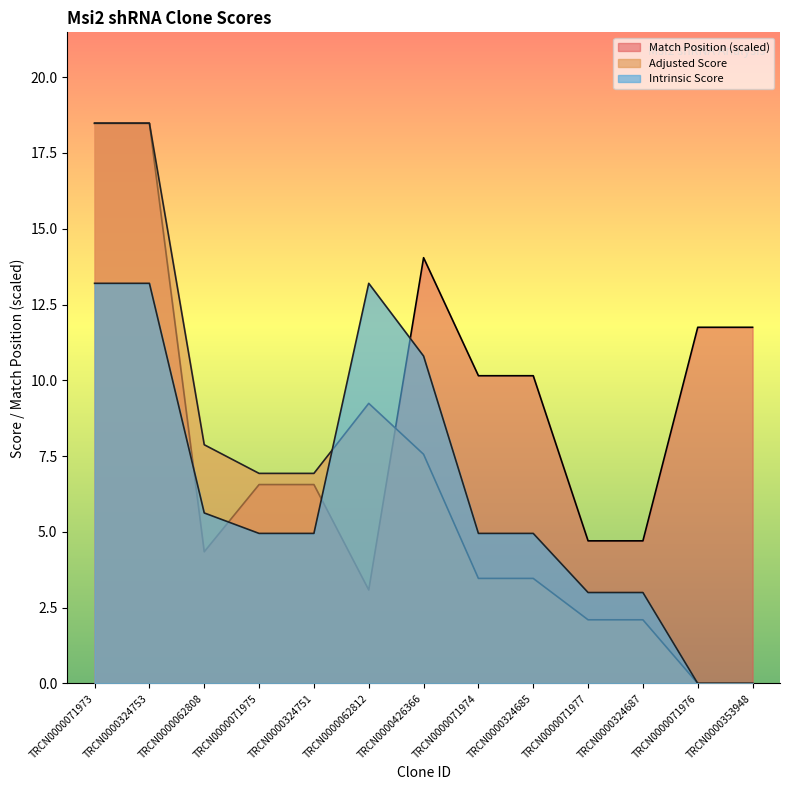

What is the spread (max minus min) of values at TRCN0000062808?

3.5